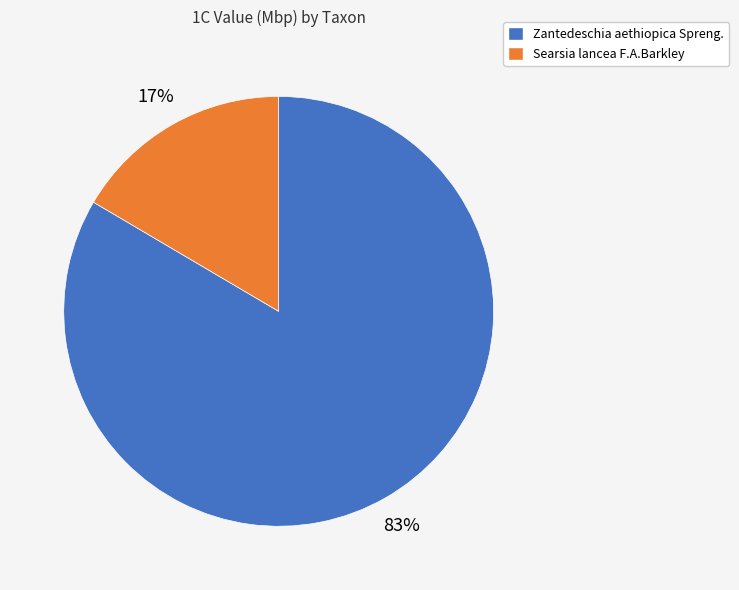

Count the number of slices in the pie.

2